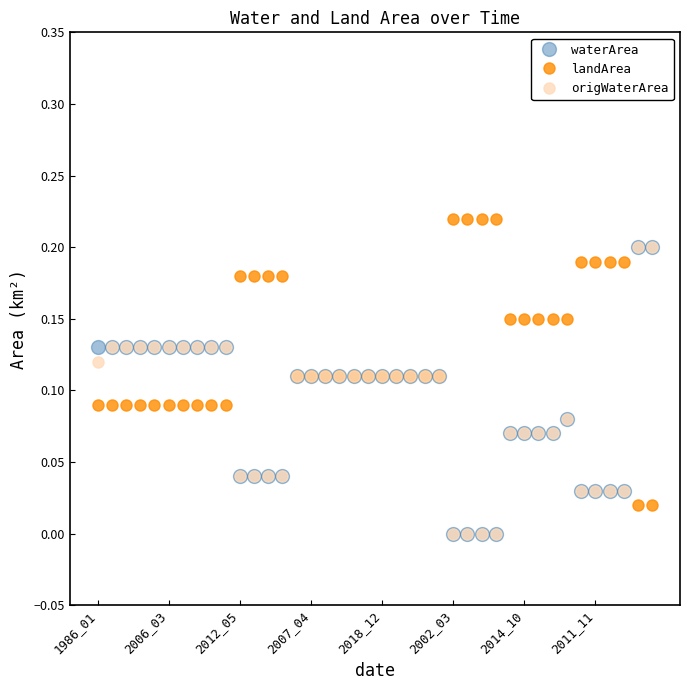

Which series has the largest total across all categories?

landArea